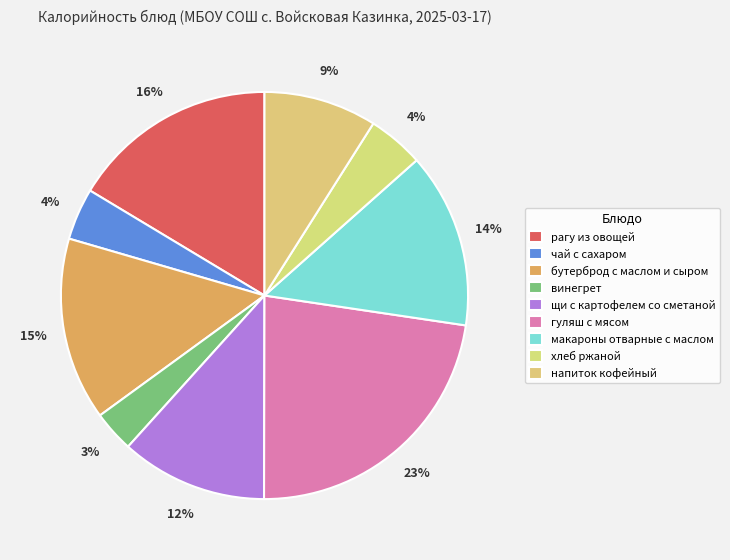

Count the number of slices in the pie.

9